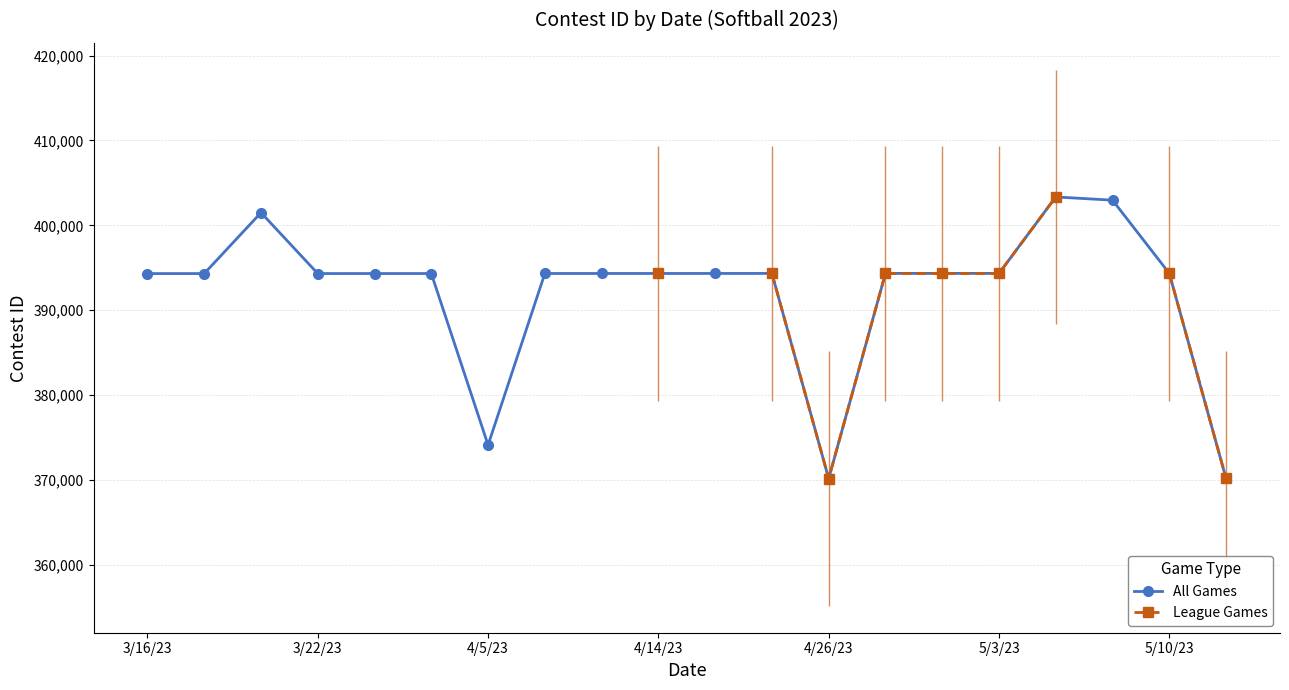

How many data points does each series have?

20